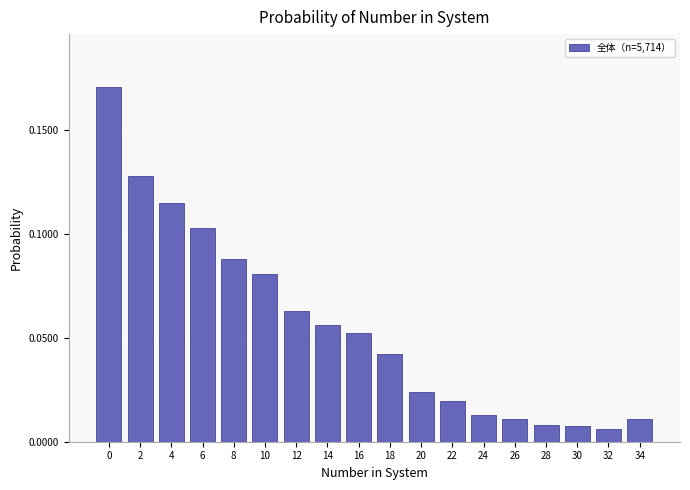

Is it true that the value at 12 is 0.0?

False